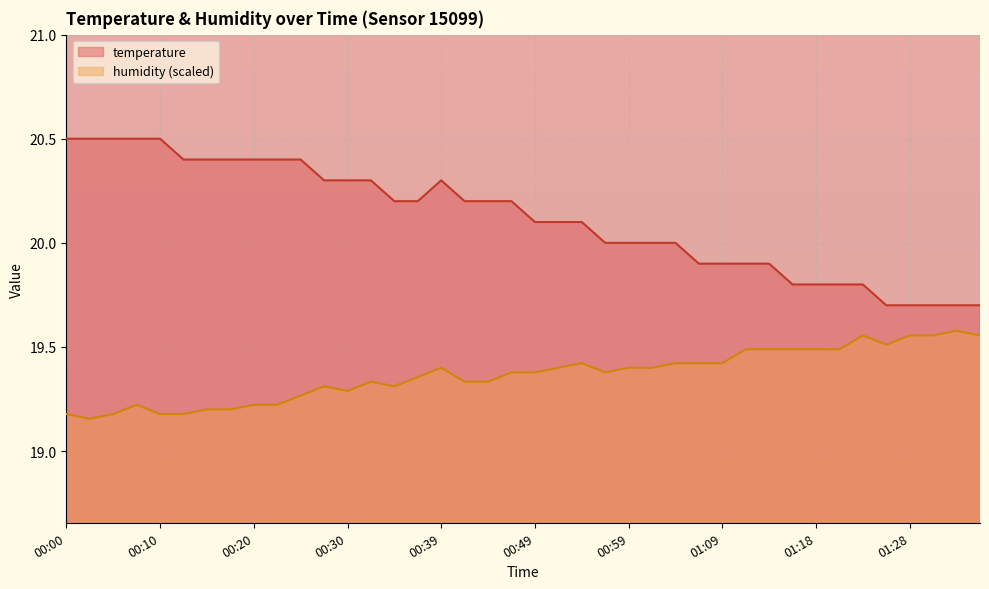

What is the difference between the highest and lowest values at 00:49?

0.7